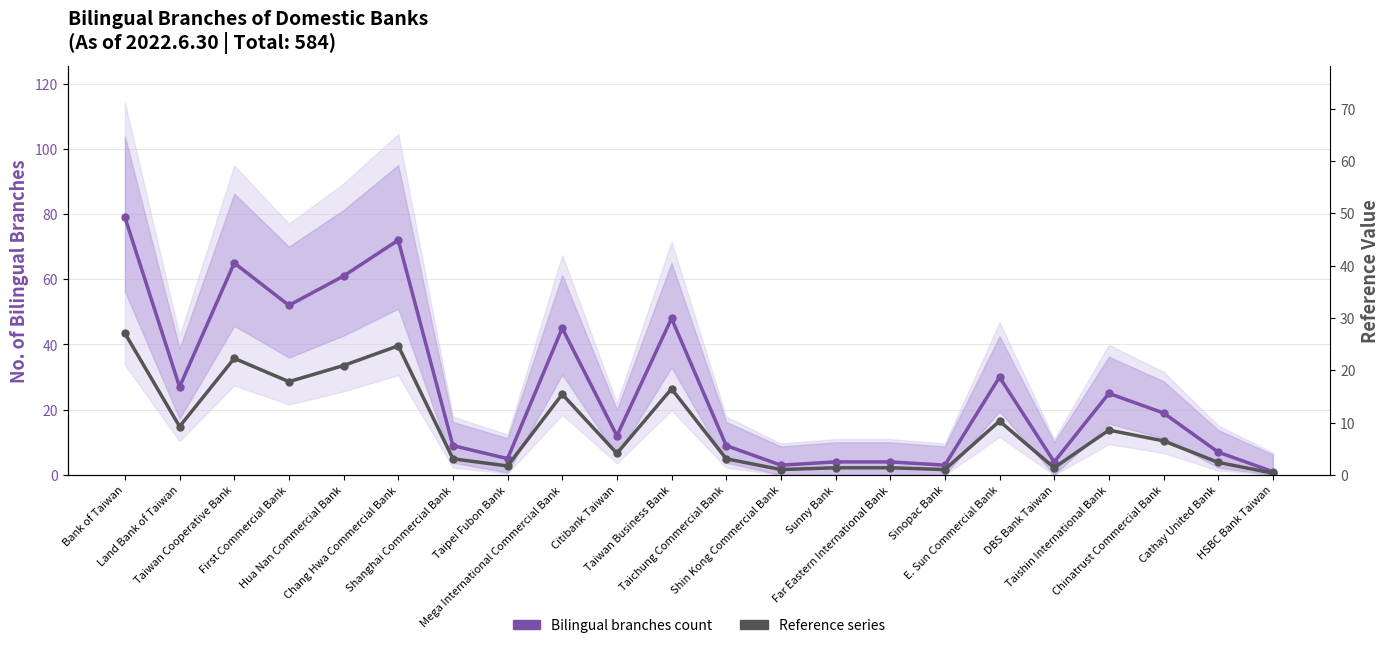

Which series changed the most between First Commercial Bank and Sinopac Bank?

Bilingual branches count